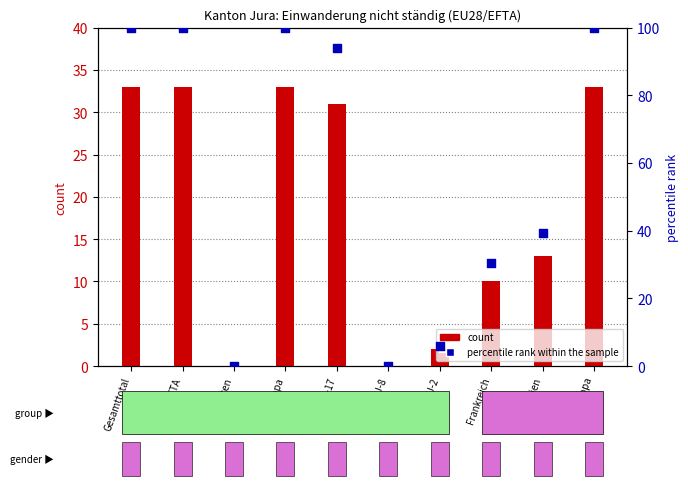

At which category is the sum across all series the highest?

Gesamttotal